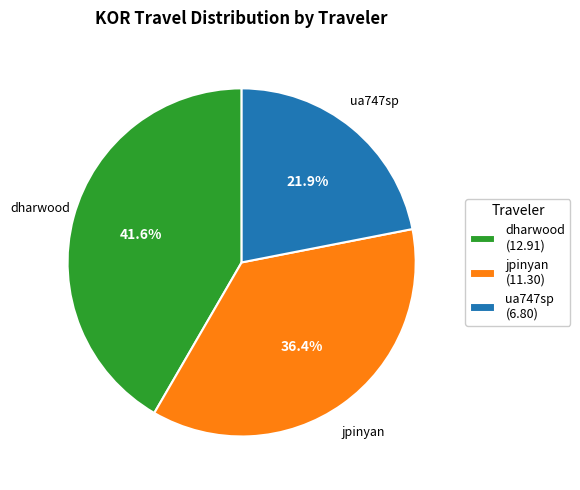

Does ua747sp (6.80) represent more than half of the total?

No